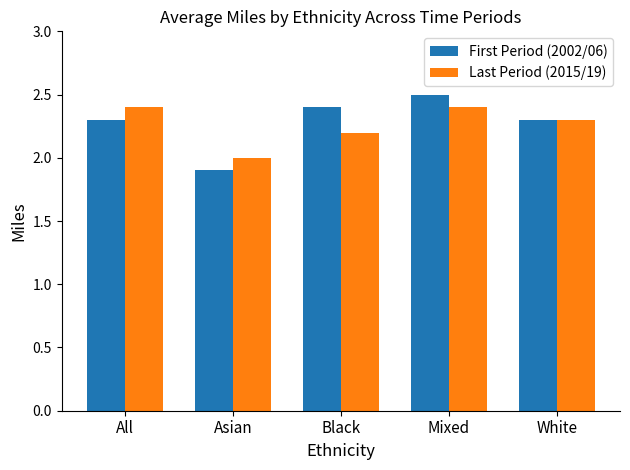

At which category is the sum across all series the highest?

Mixed